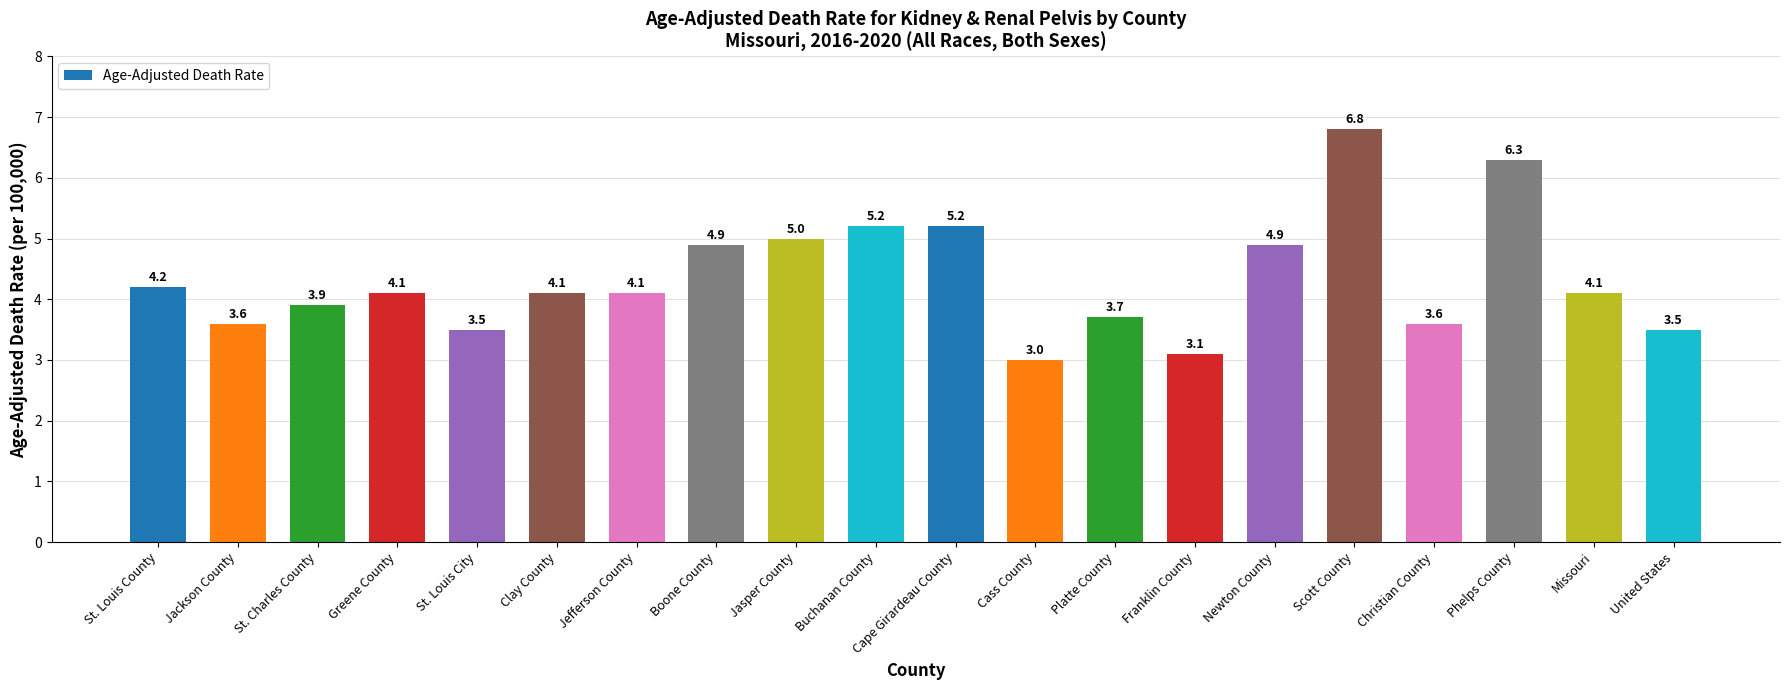

How many values are below 4?

8